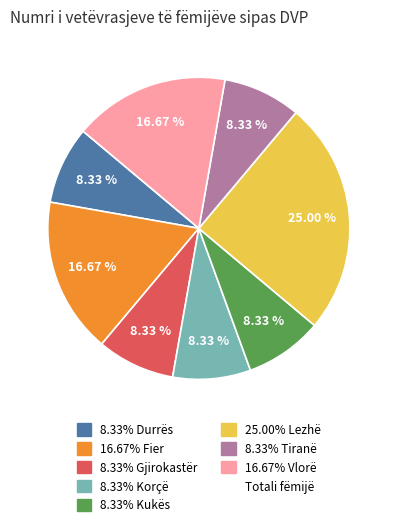

Is there any slice that represents more than half of the pie?

No